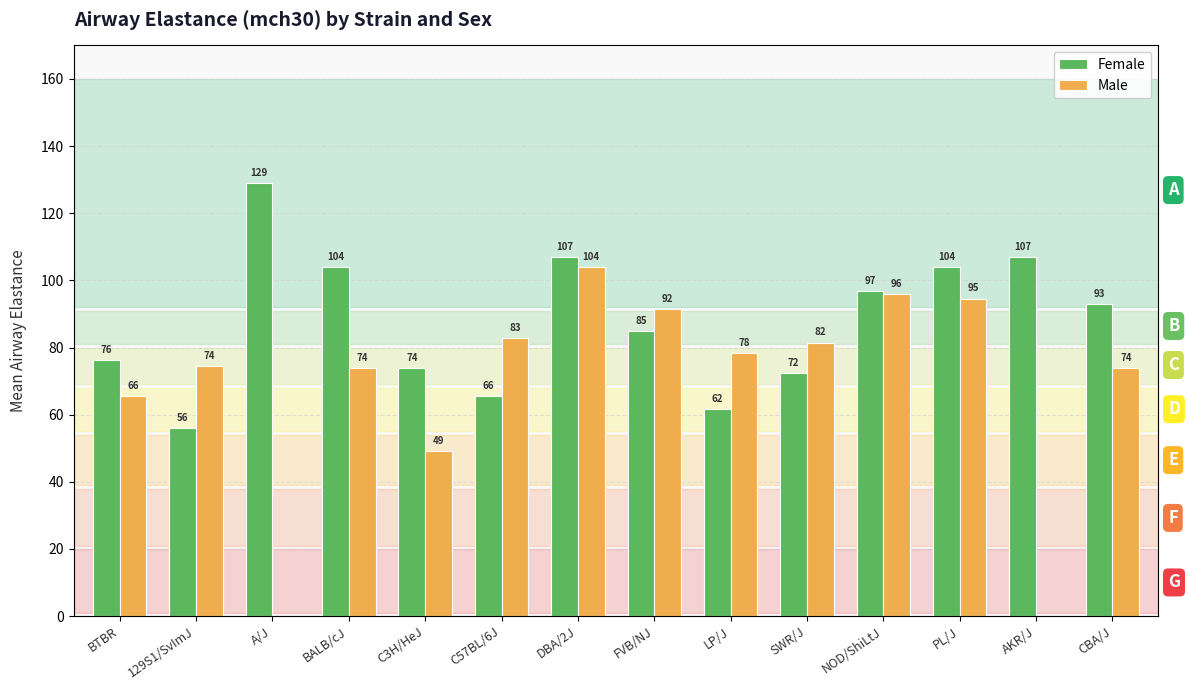

Does the chart contain any negative values?

No